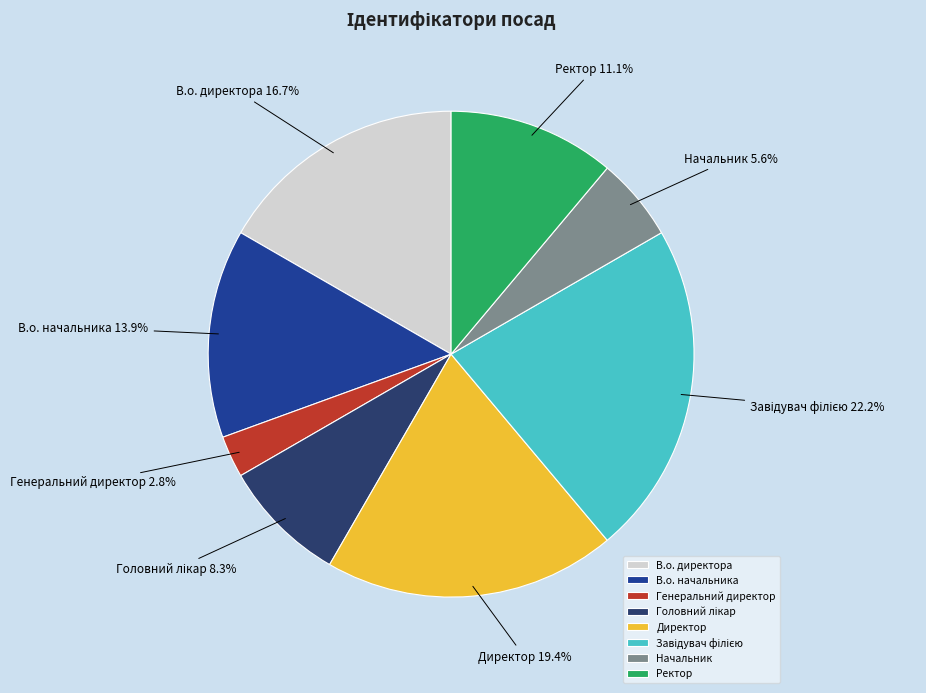

What is the smallest slice in the pie chart?

Генеральний директор